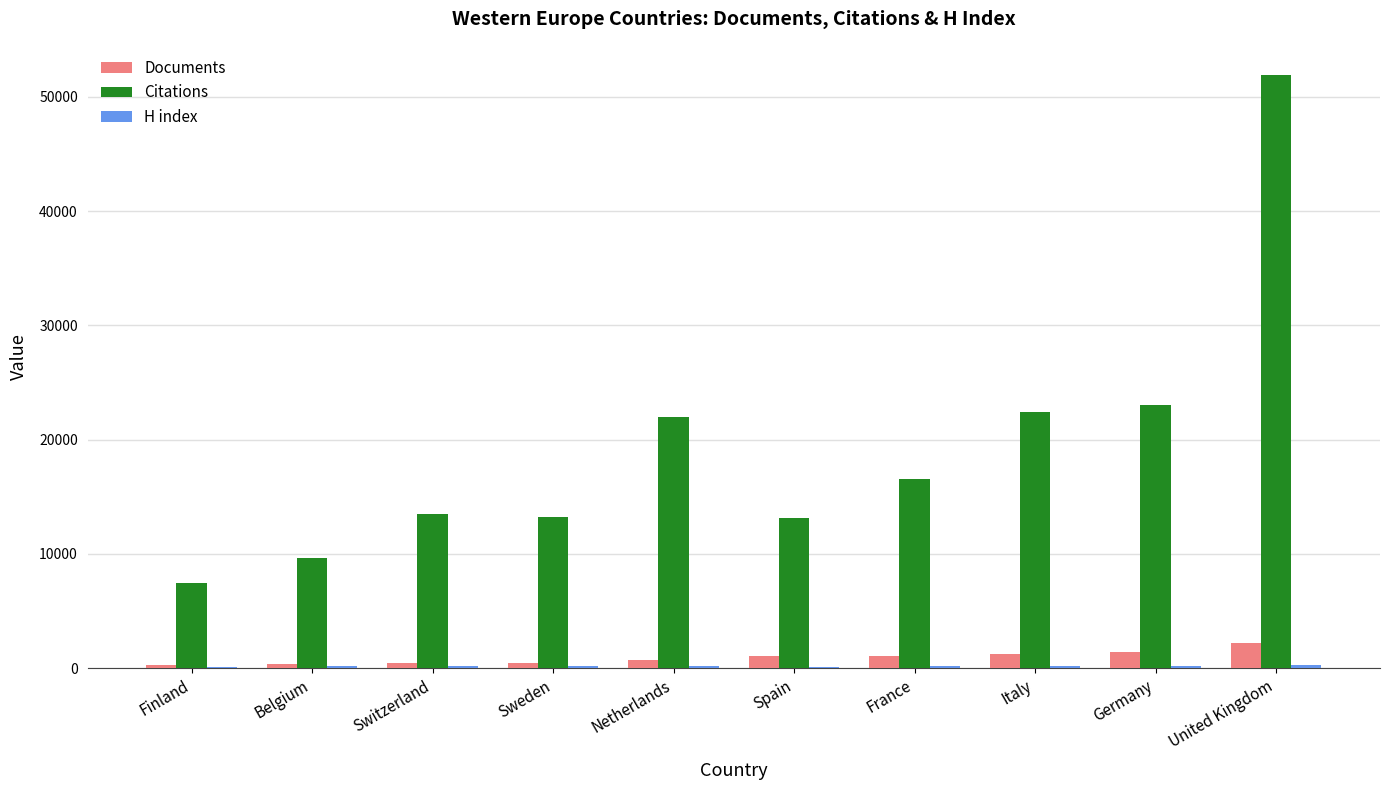

Between Netherlands and France, which series saw the biggest shift?

Citations